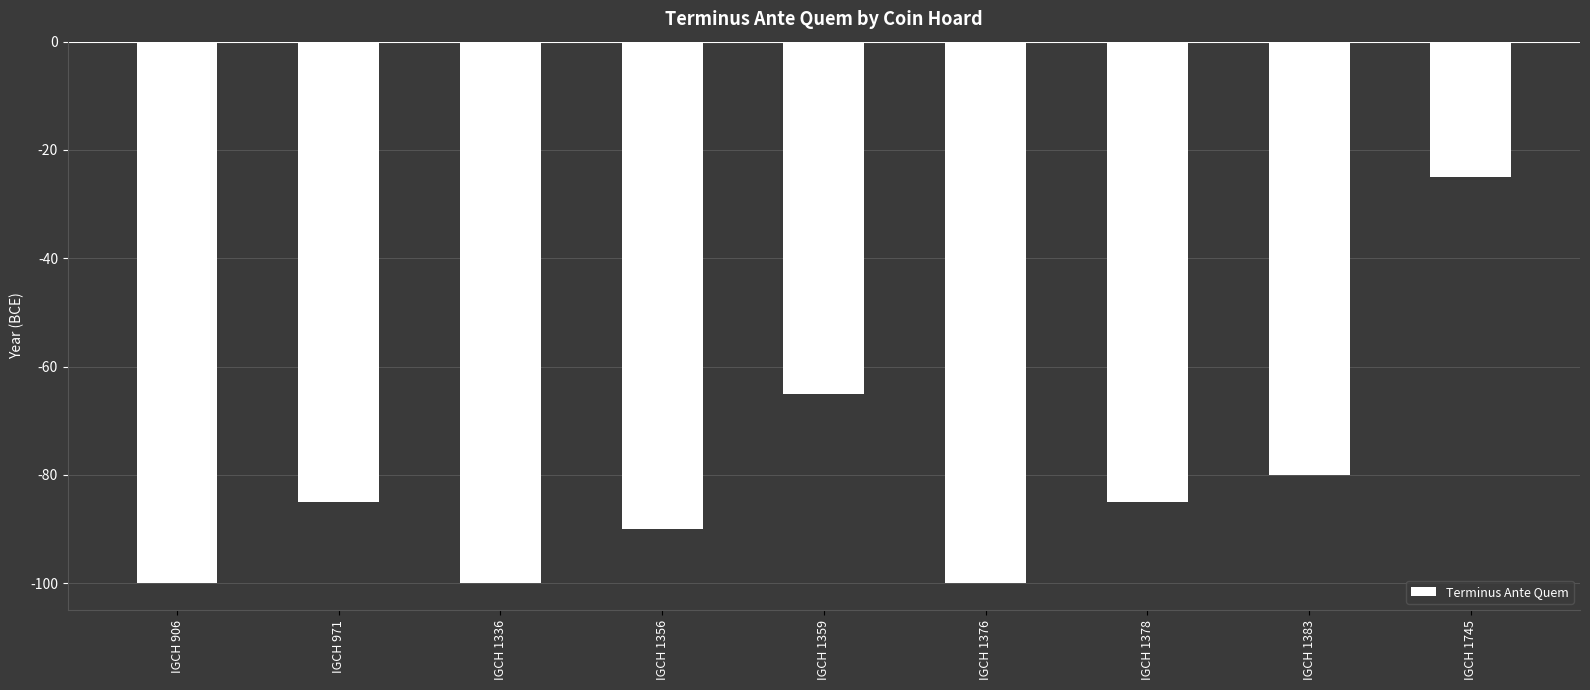

How many series are shown in this chart?

1